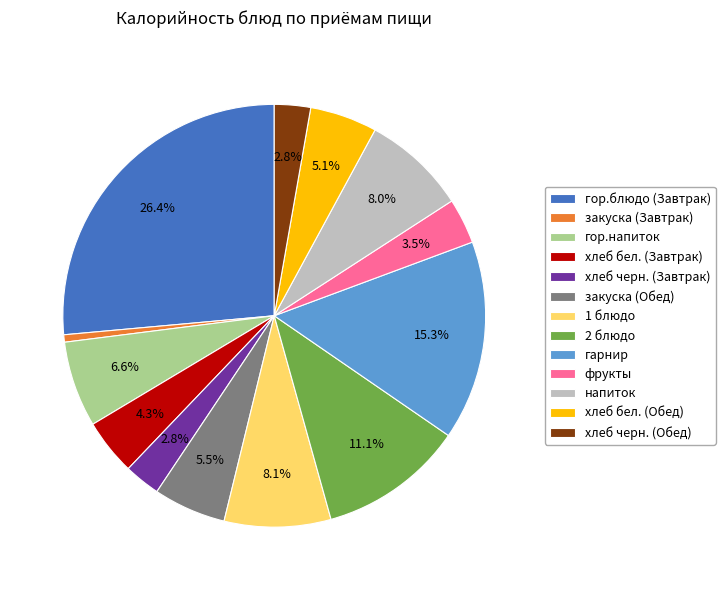

Which slice is the smallest?

закуска (Завтрак)